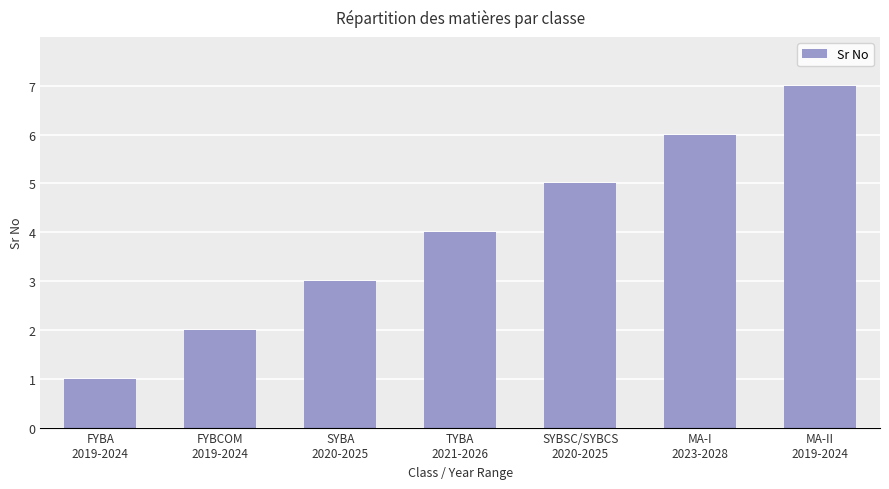

What is the greatest value displayed?

7